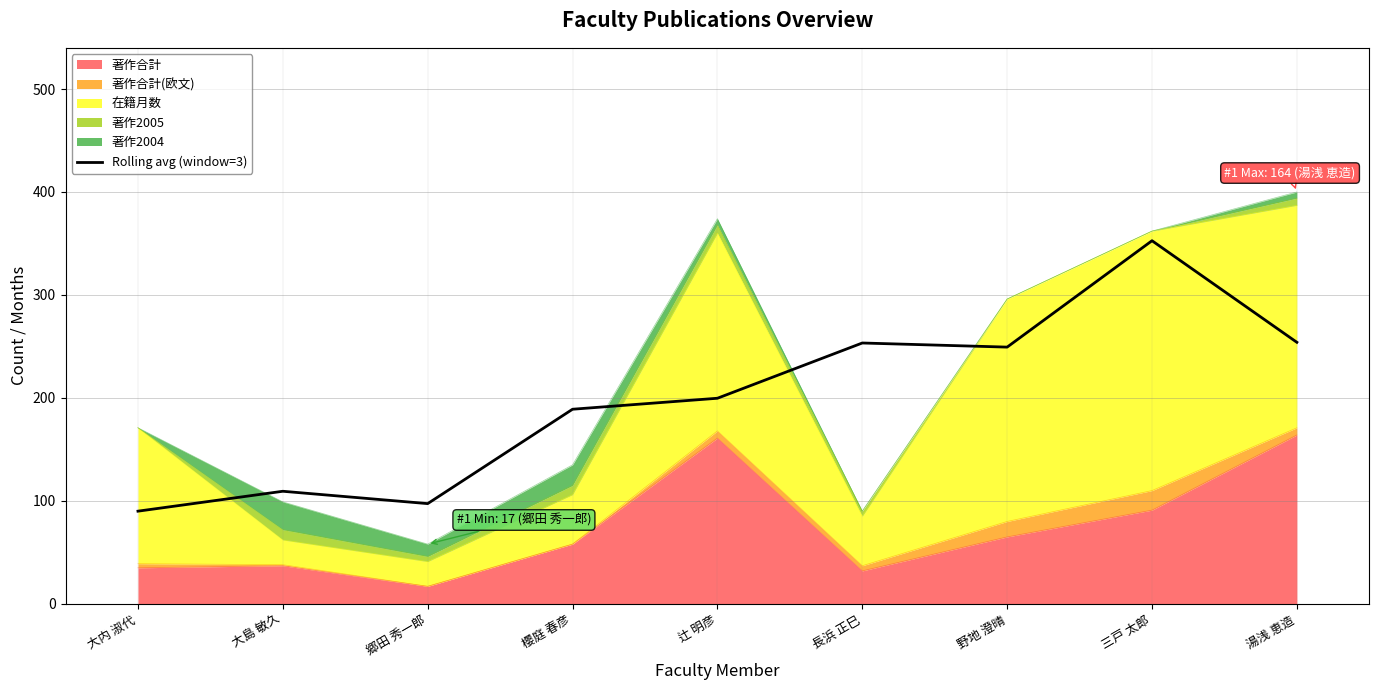

List the labels in order of value, largest first.

三戸 太郎, 湯浅 恵造, 長浜 正巳, 野地 澄晴, 辻 明彦, 櫻庭 春彦, 大島 敏久, 郷田 秀一郎, 大内 淑代